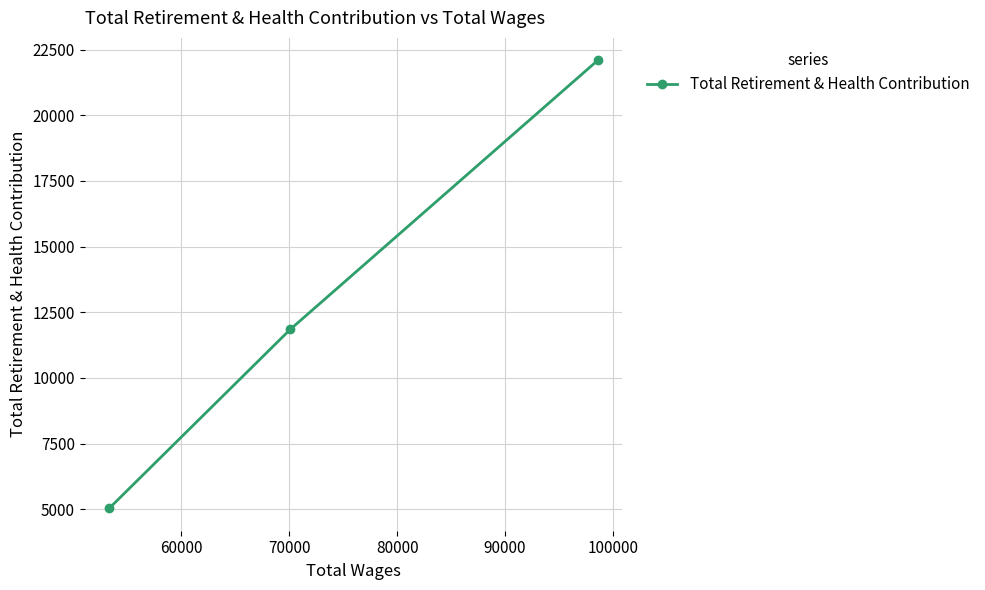

What is the difference between the second highest and minimum values?

6815